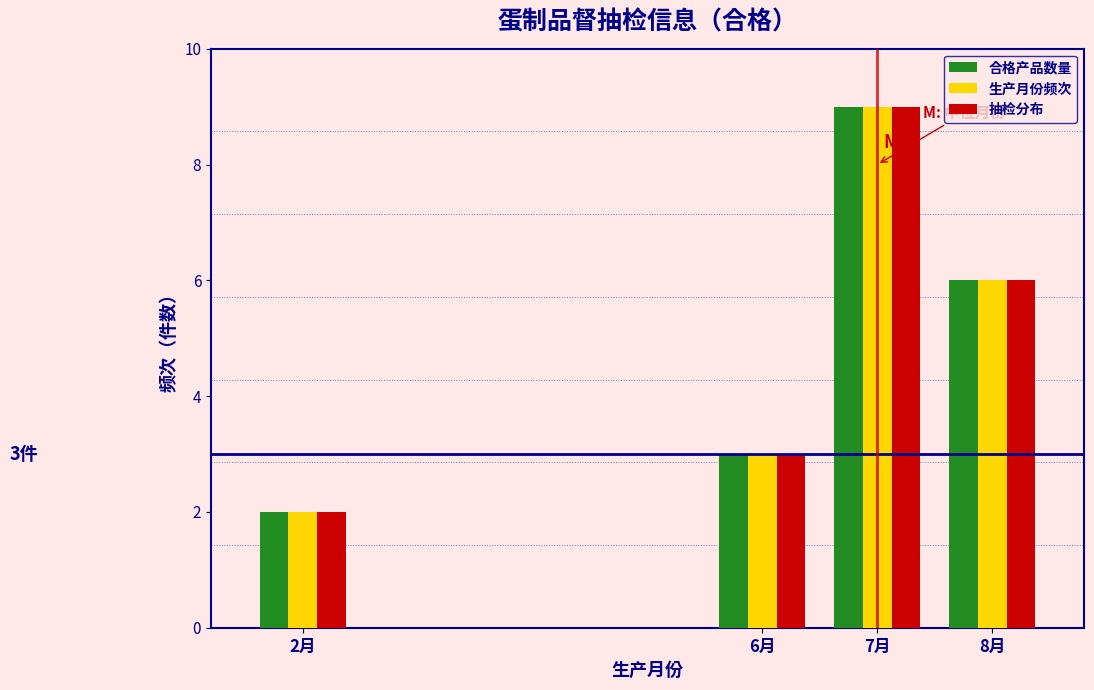

Reading right to left, list all the values displayed in this chart.

合格产品数量: 8月=6	7月=9	6月=3	2月=2
生产月份频次: 8月=6	7月=9	6月=3	2月=2
抽检分布: 8月=6	7月=9	6月=3	2月=2